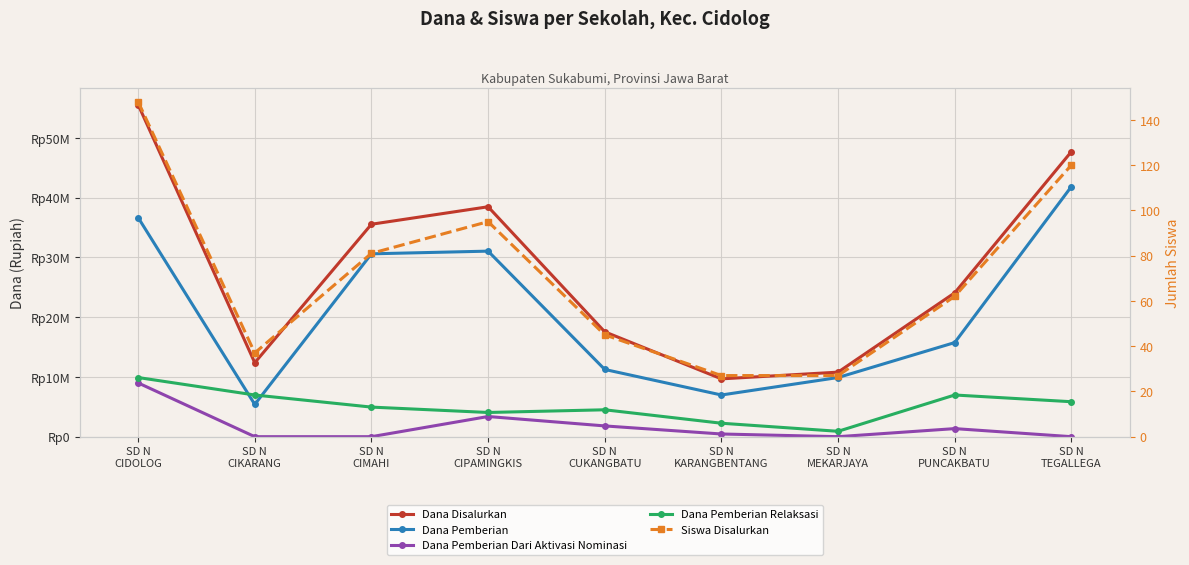

True or false: Dana Pemberian and Dana Pemberian Relaksasi intersect in this chart.

True